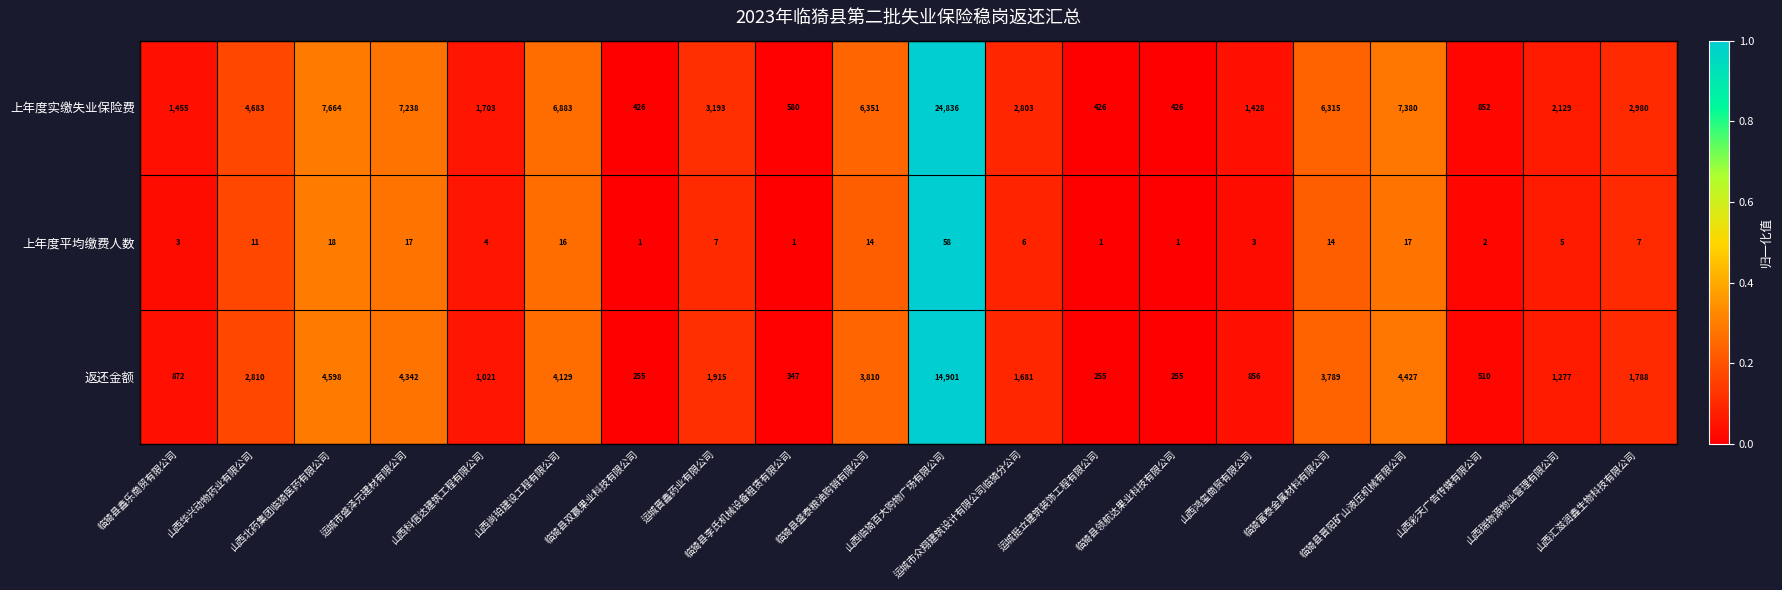

Which series has the largest total across all categories?

上年度实缴失业保险费